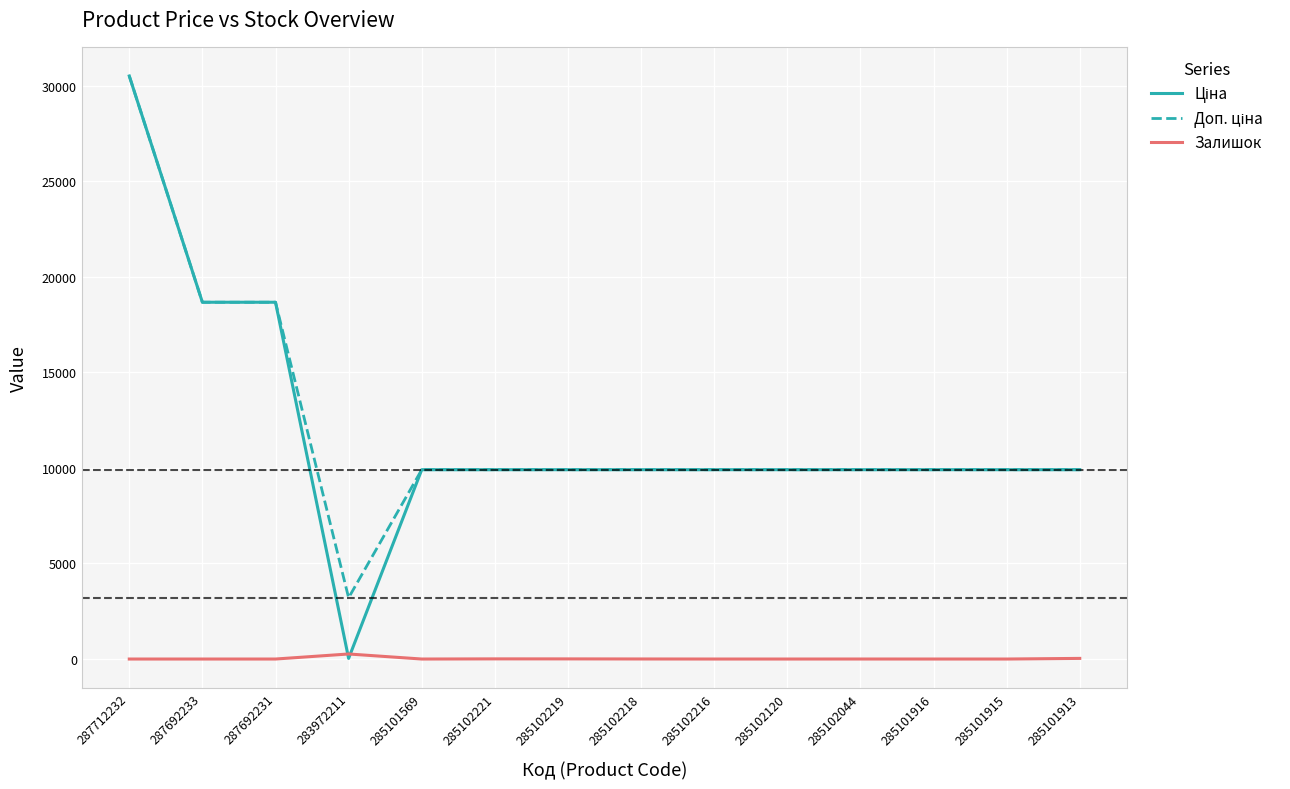

Which category has the highest value across all series?

287712232